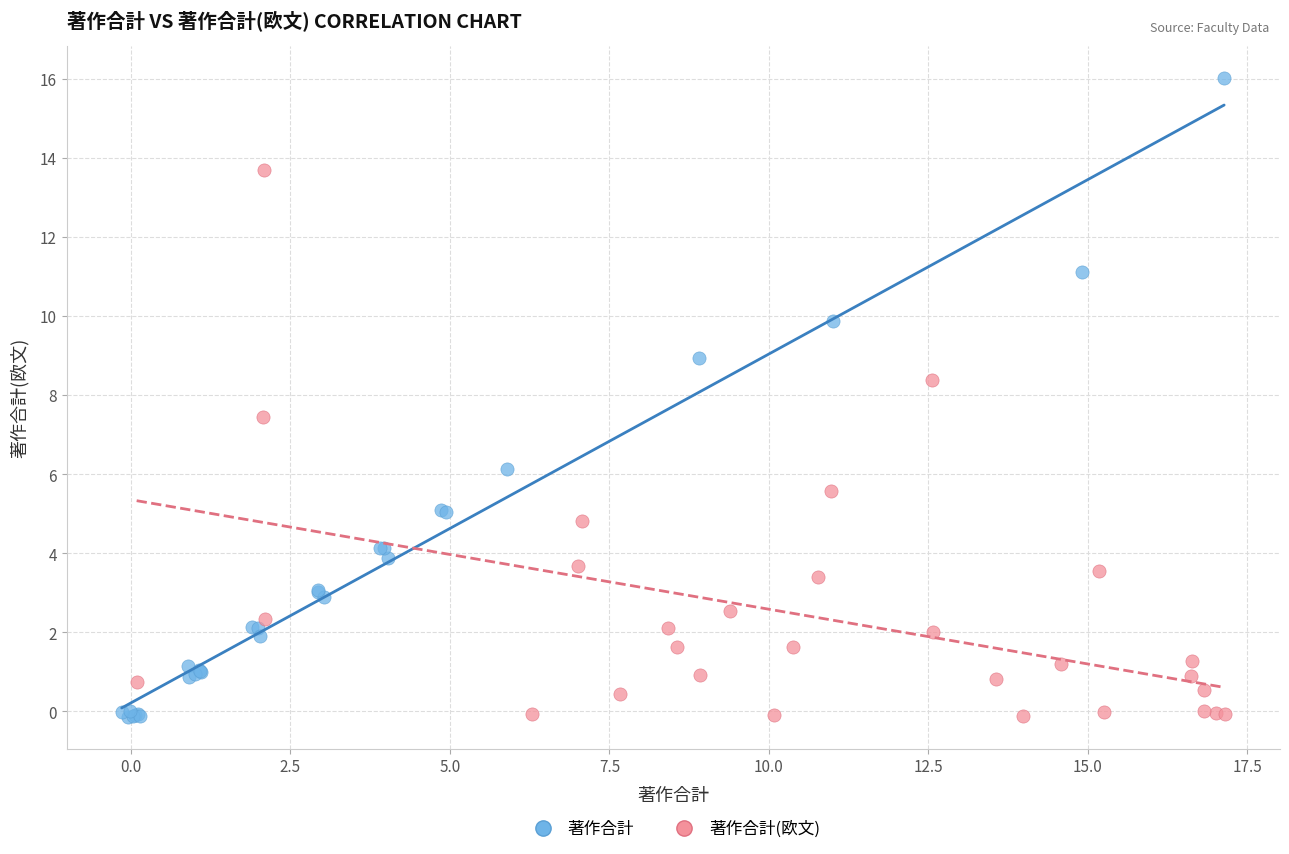

What are all the series names shown in the legend?

著作合計, 著作合計(欧文)